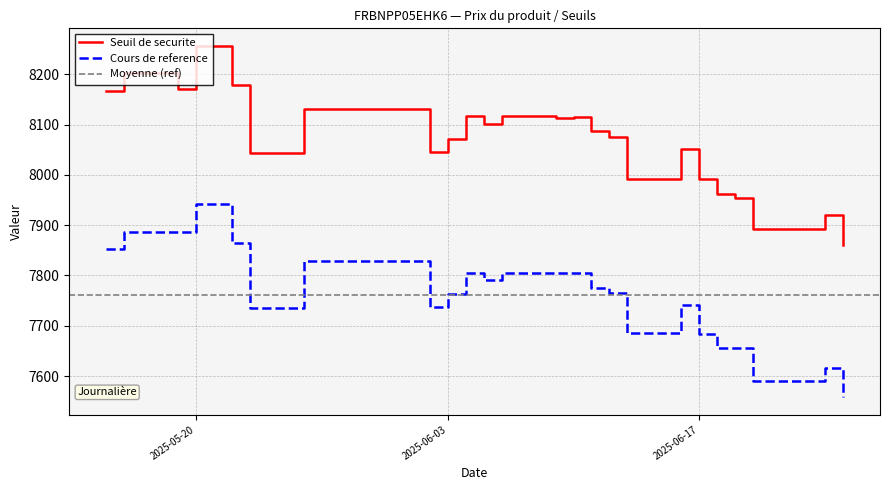

The Seuil de securite series shows 12597.3 at 2025-06-12. True or false?

False